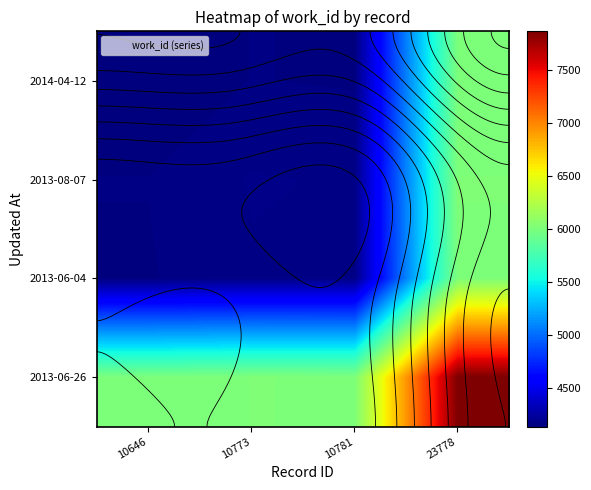

Which label corresponds to the largest value in the chart?

23778